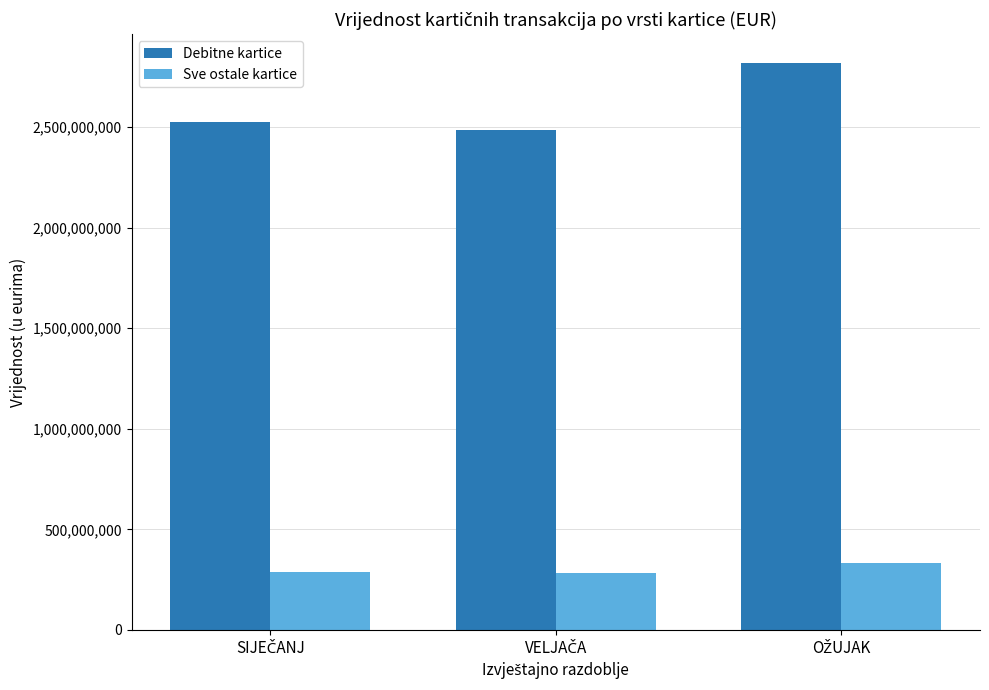

What is the average value of the Sve ostale kartice series?

300852918